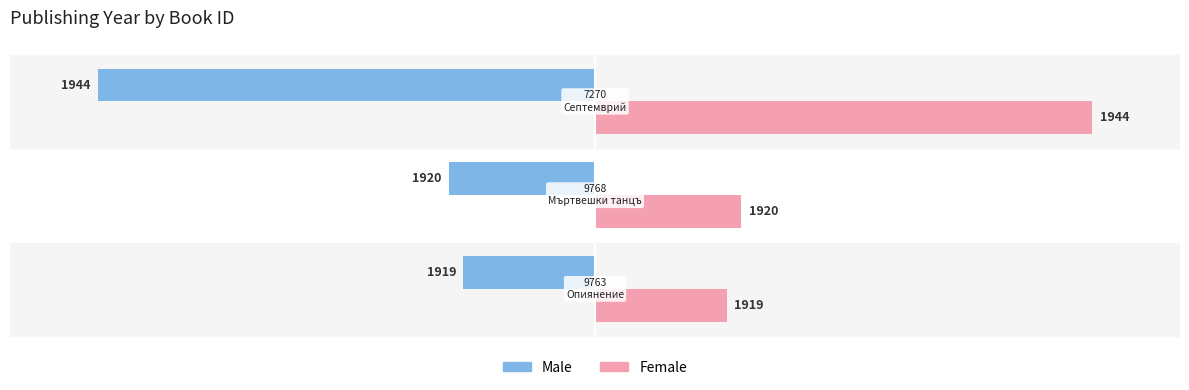

What are all the series names shown in the legend?

Male, Female